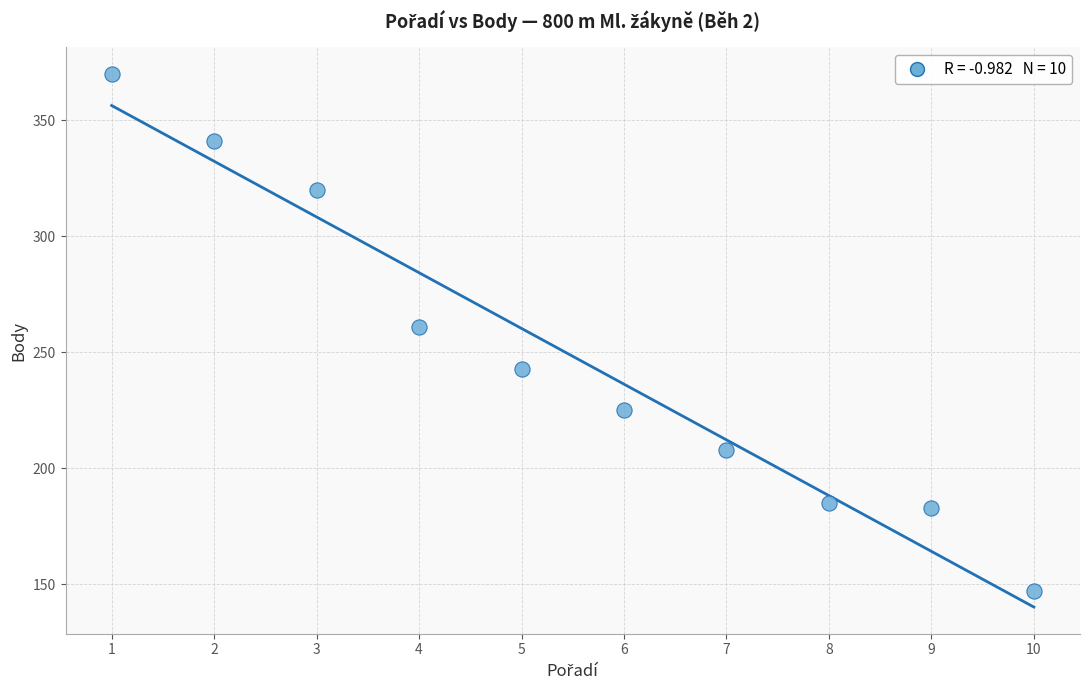

What Y value in the scatter plot is closest to 258?

261